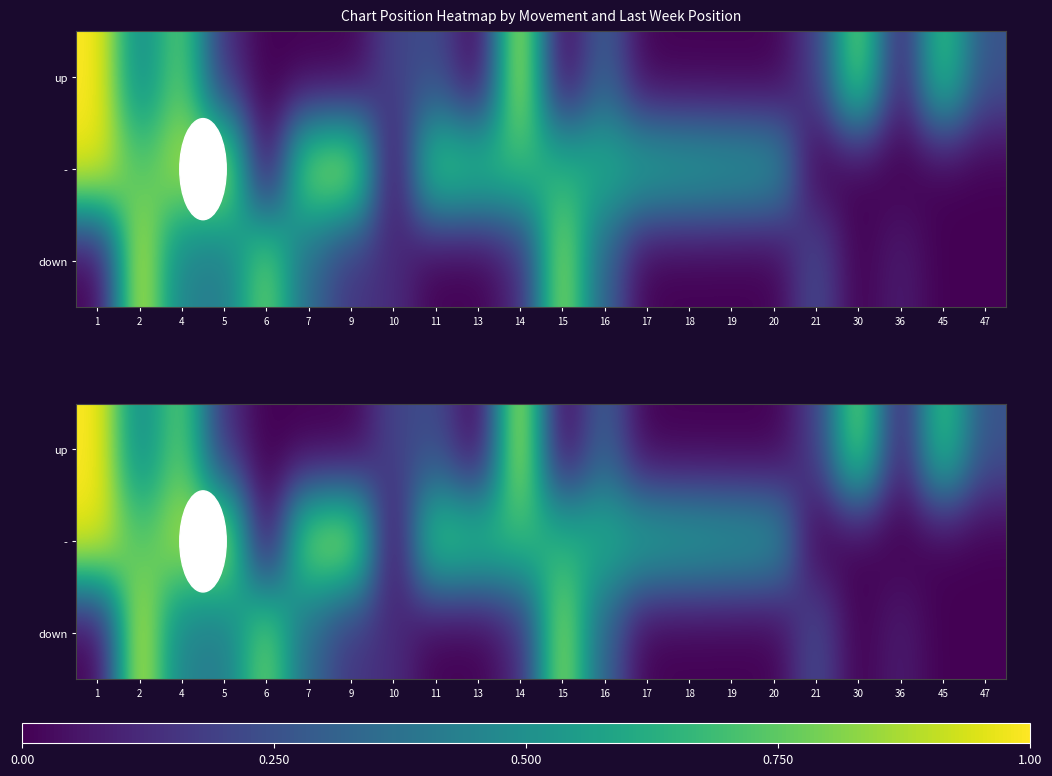

True or false: down has a value of 0.0 at 13.

True